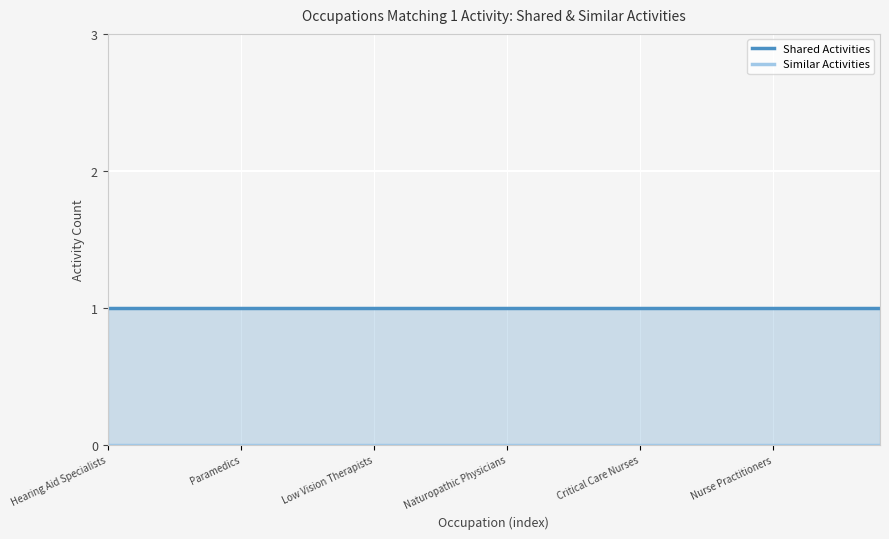

True or false: Shared Activities has more than 1 interior local peaks.

False